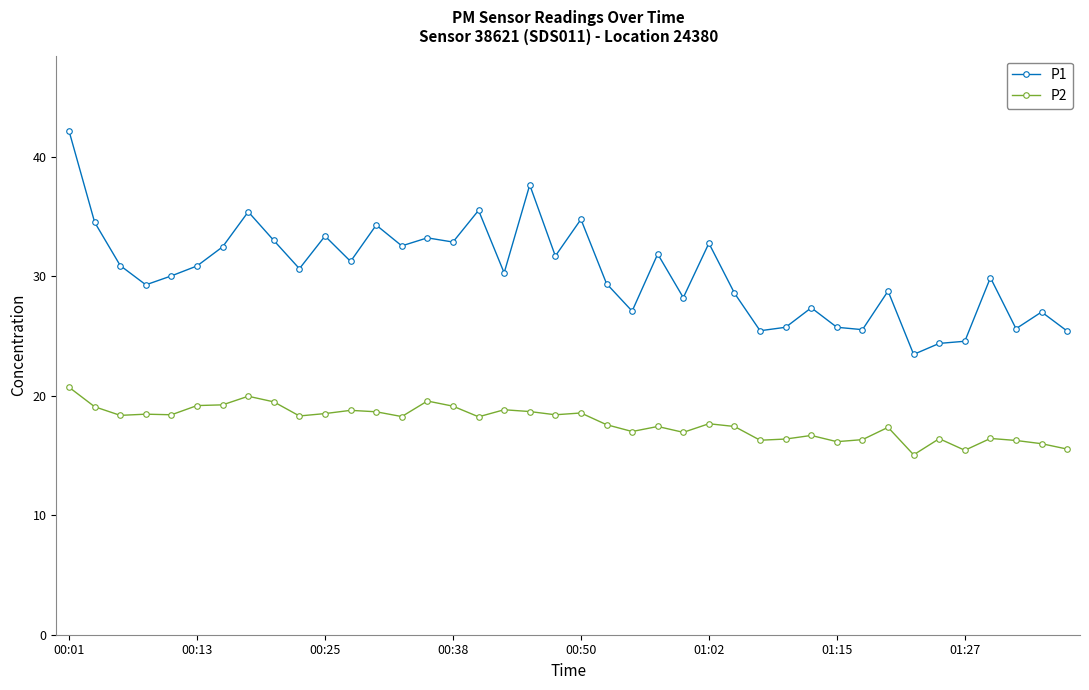

Which series has the largest range (max minus min)?

P1